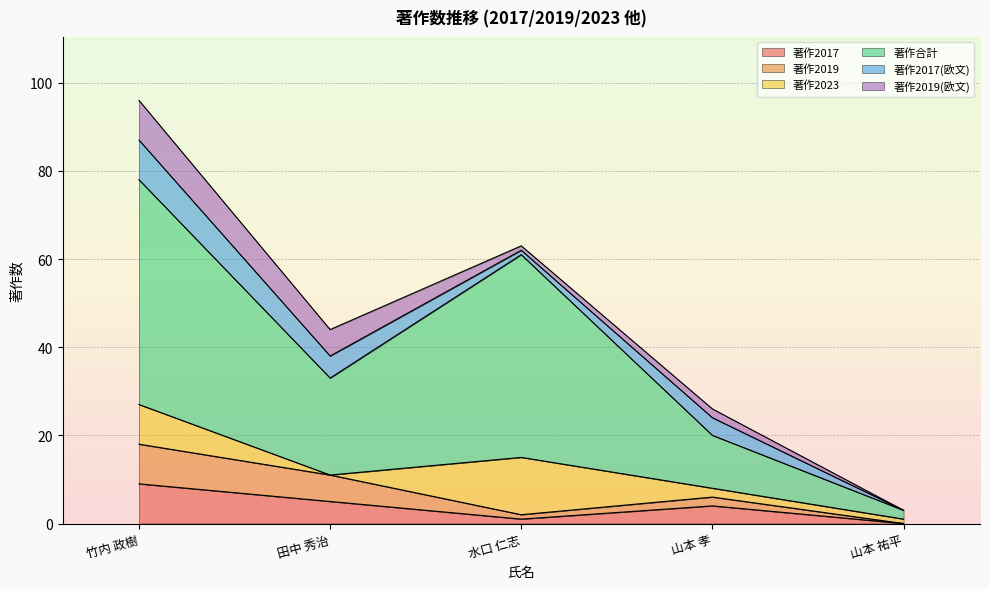

True or false: 著作2019 and 著作2017 cross at least once.

False